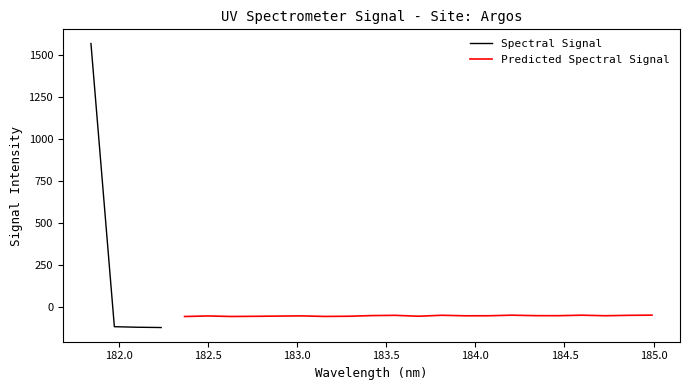

What is the average value?

4.7